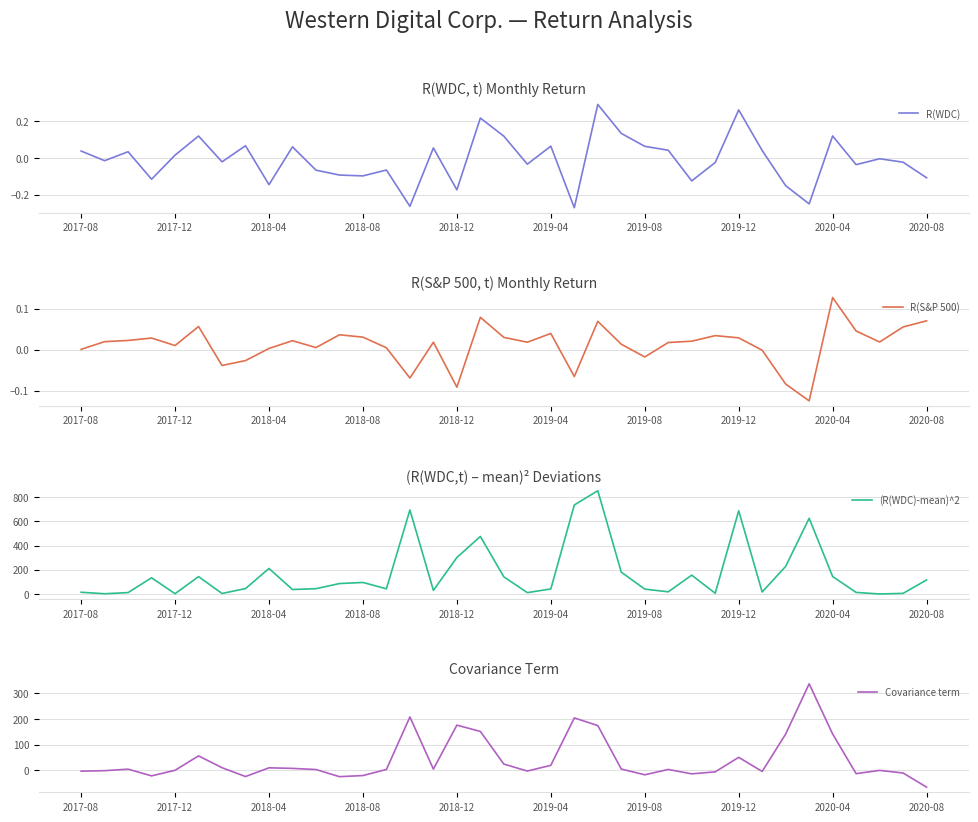

Which series ends up on top after the final intersection of R(S&P 500) and Covariance term?

R(S&P 500)